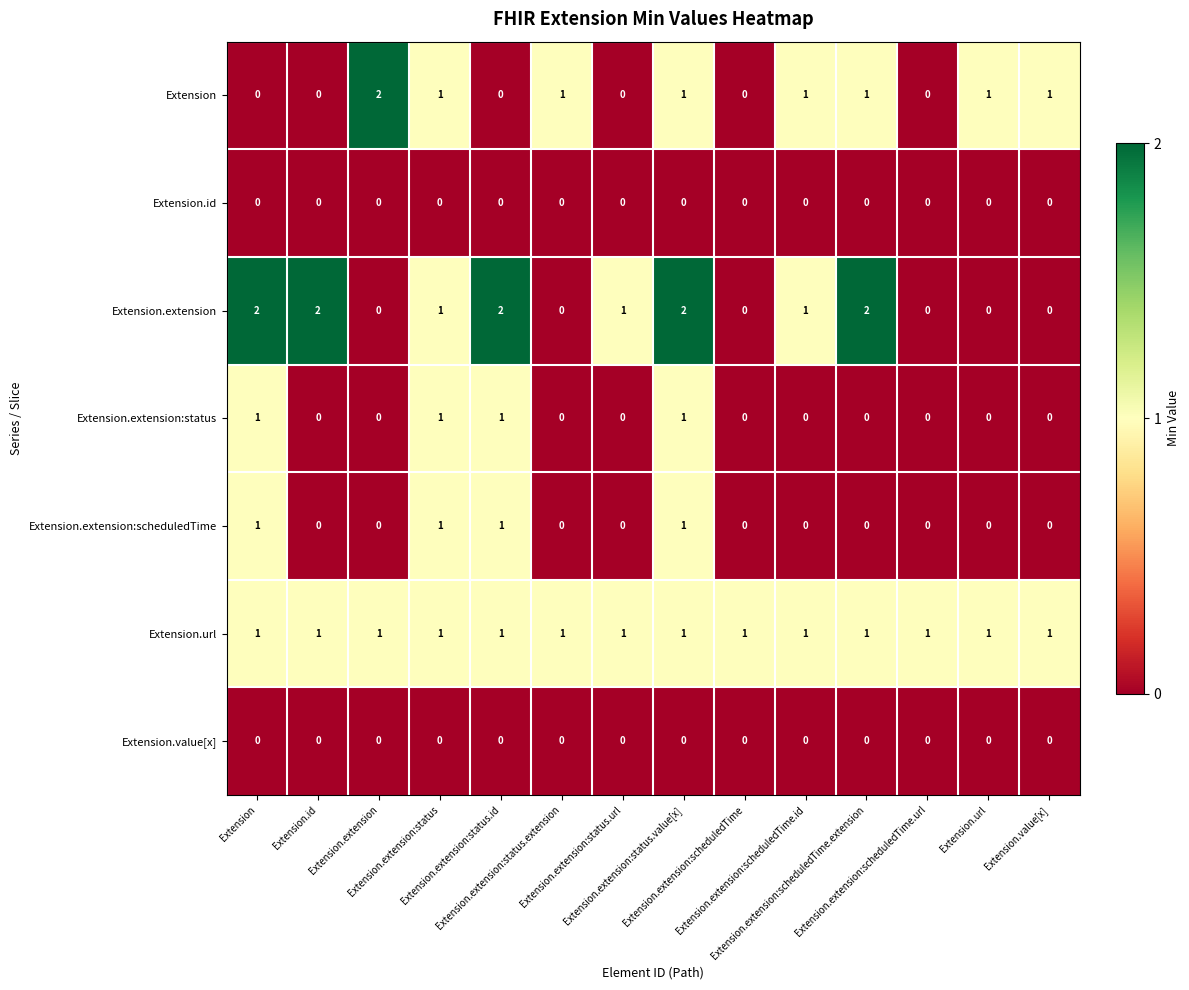

What is the difference between the highest and lowest values at Extension.extension:scheduledTime.url?

1